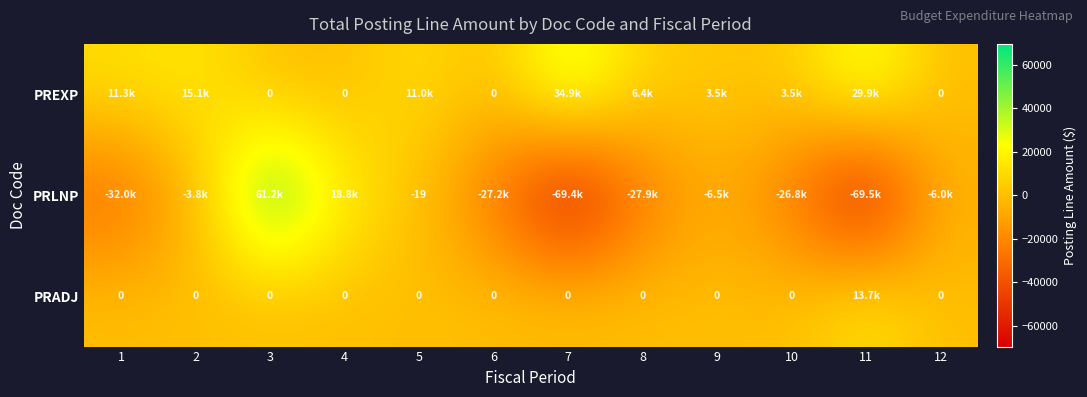

At which category does the chart reach its minimum across all series?

11